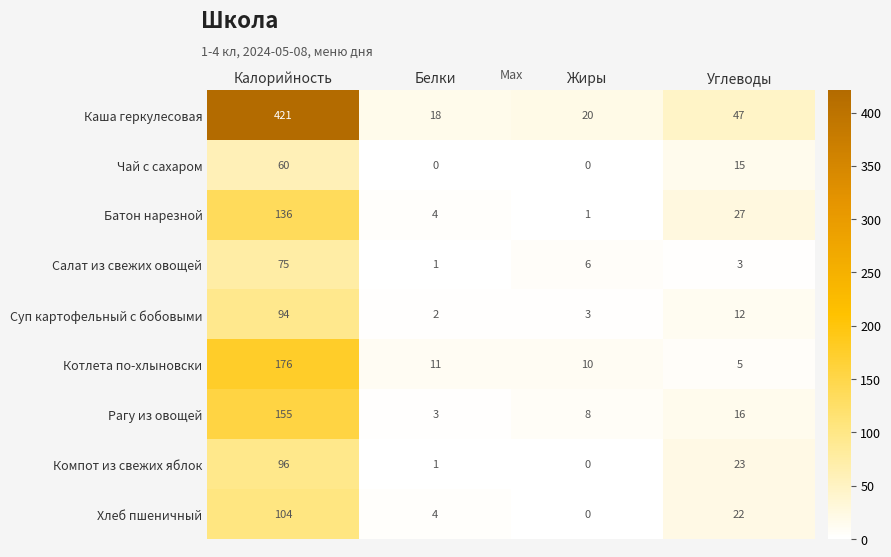

How many data points does each series have?

4